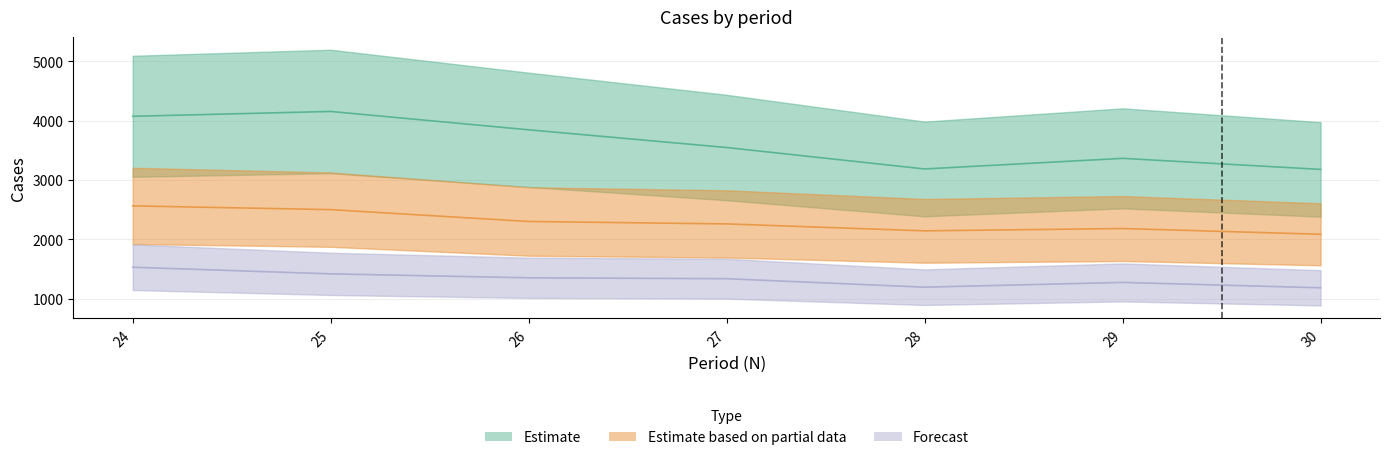

Where is ZîÎÐ() nearest to the value 1360?

26